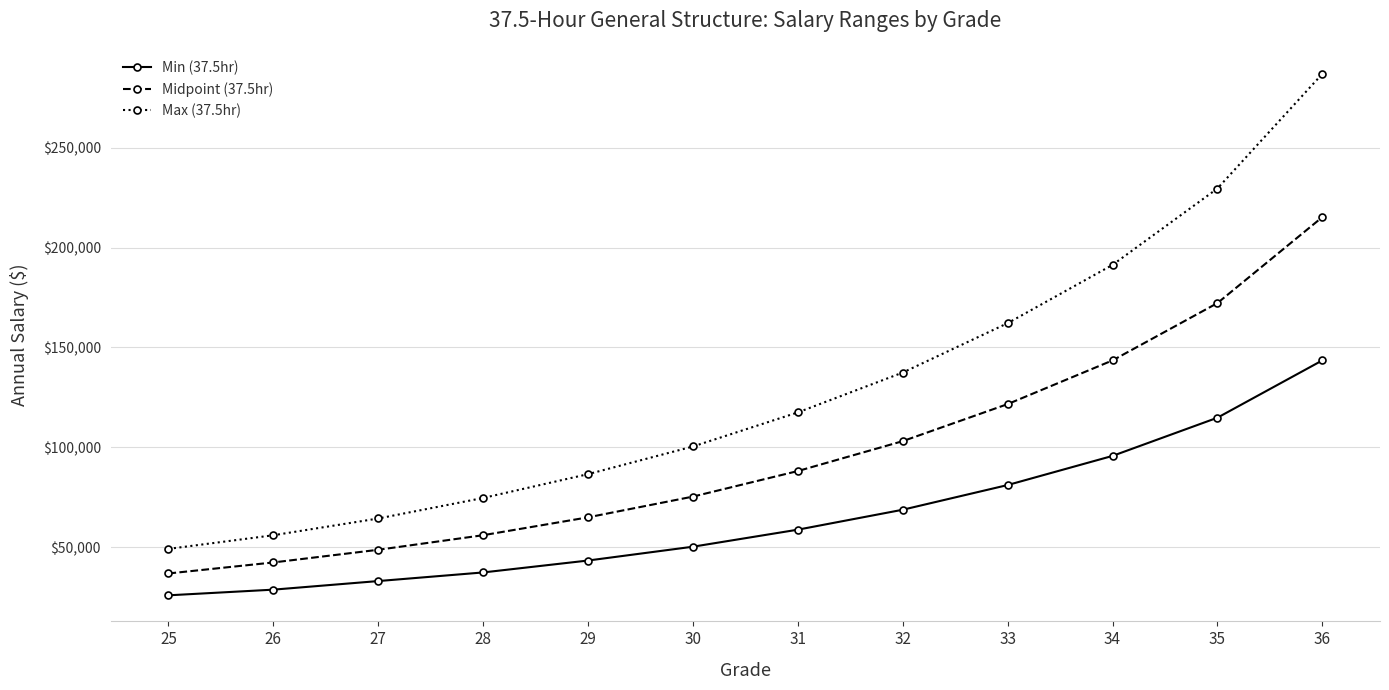

Reading left to right, transcribe all the data shown in this chart.

Min (37.5hr): 25=25838	26=28676	27=32978	28=37293	29=43259	30=50181	31=58711	32=68693	33=81057	34=95647	35=114776	36=143470
Midpoint (37.5hr): 25=36780	26=42297	27=48642	28=55939	29=64889	30=75271	31=88067	32=103039	33=121585	34=143470	35=172164	36=215206
Max (37.5hr): 25=49091	26=55918	27=64306	28=74585	29=86518	30=100361	31=117423	32=137385	33=162114	34=191294	35=229552	36=286941